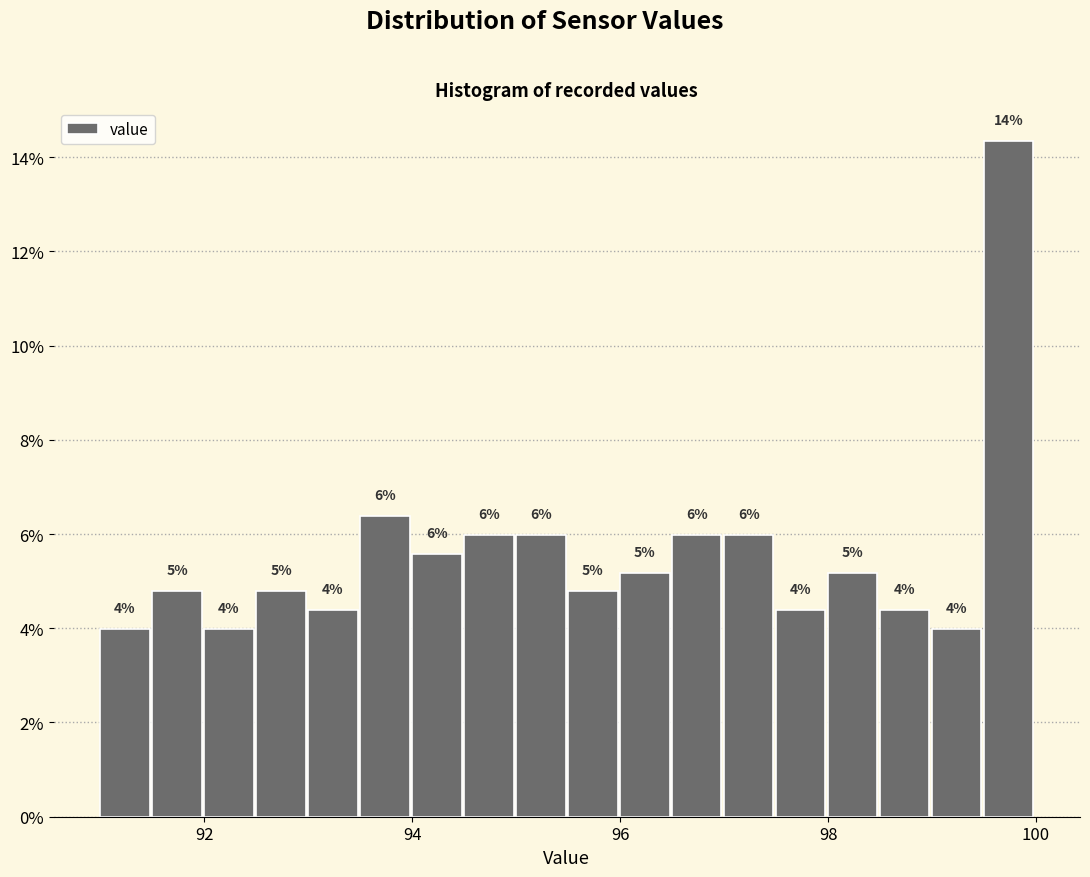

Read against the x-axis, roughly where is the centre of the tallest bar?

99.8